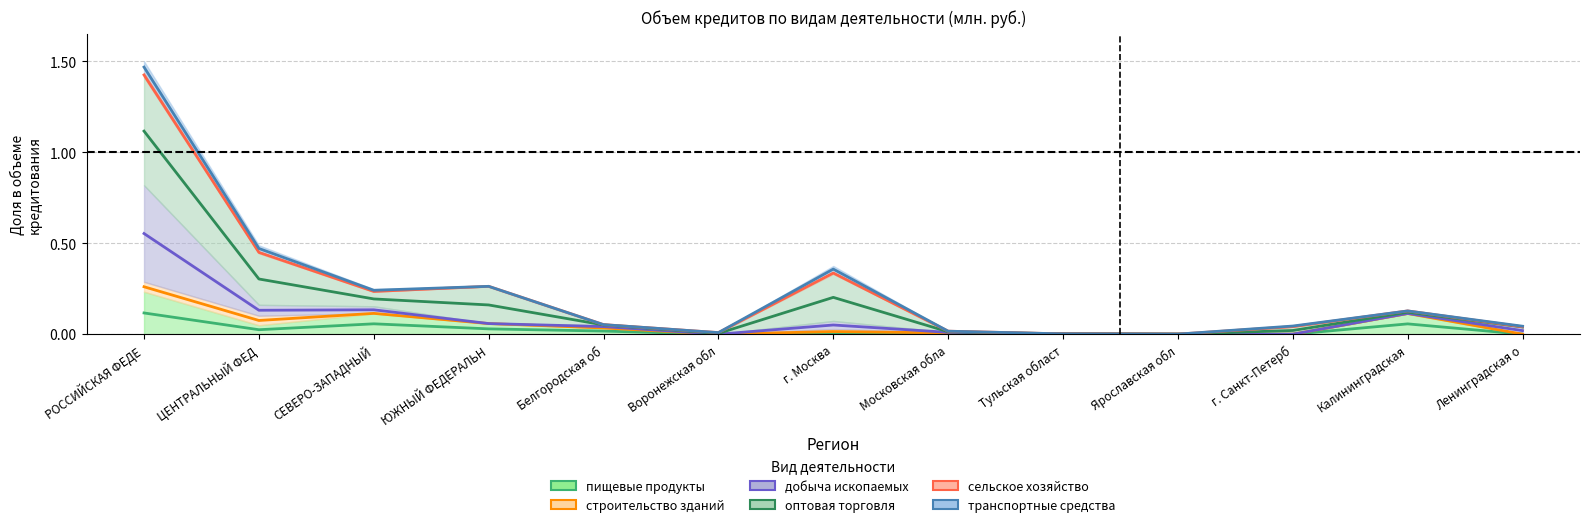

True or false: производство пищевых продуктов has a value of 0.0 at Тульская област.

False